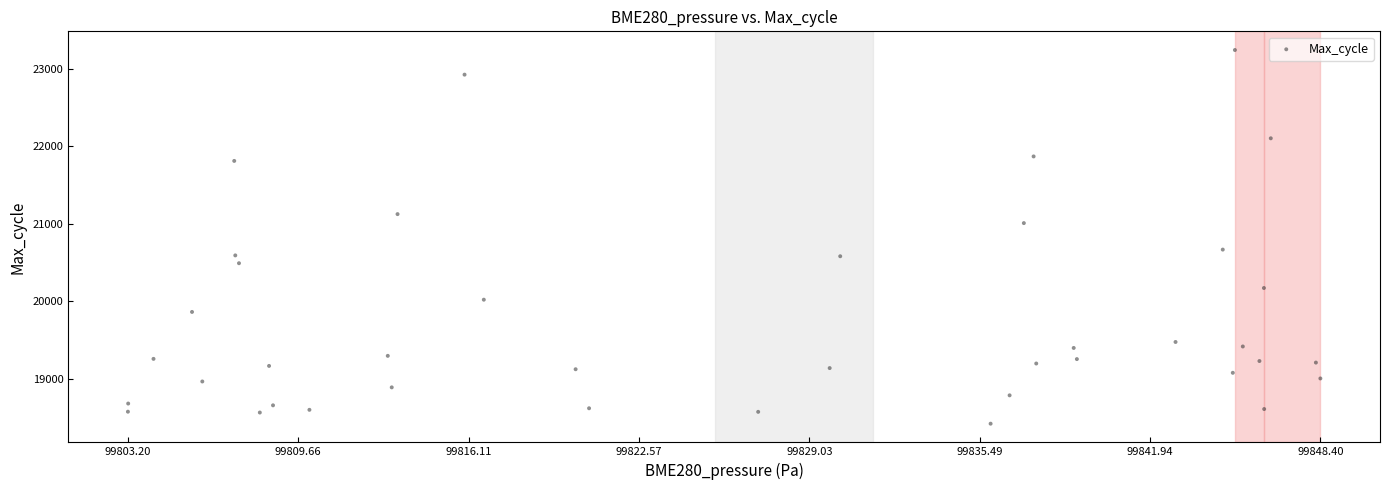

What is the range of Y values (max minus min)?

4825